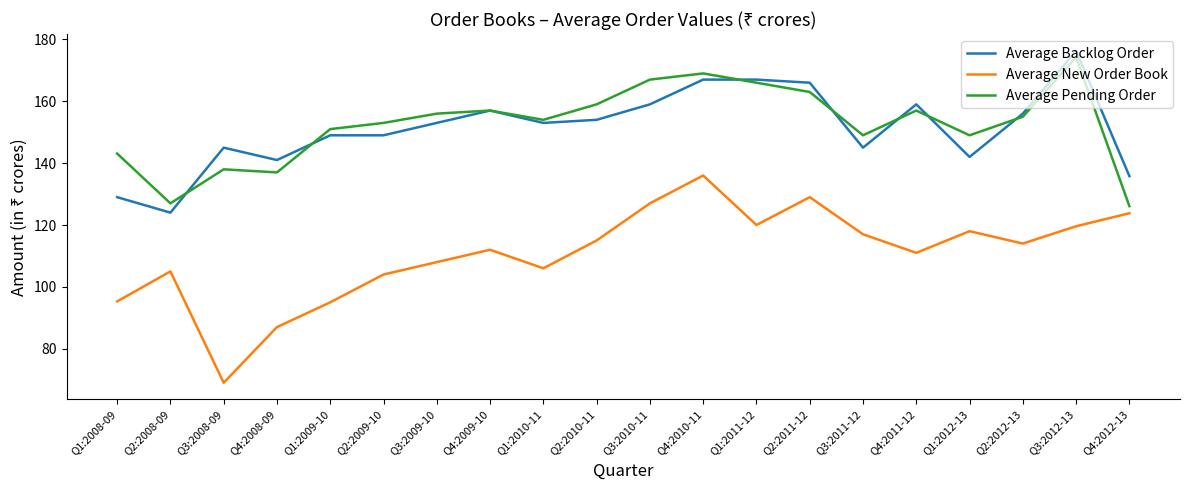

What is the sum of all Average Backlog Order values?

3027.1